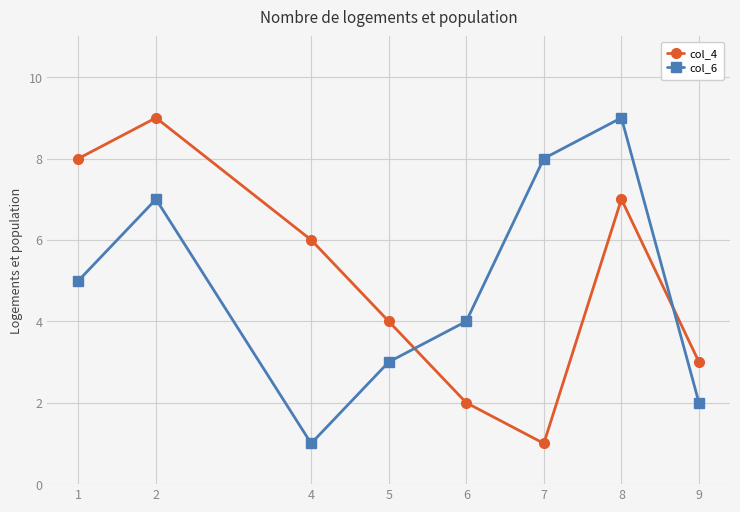

Between which two adjacent categories do col_6 and col_4 first intersect?

5 and 6